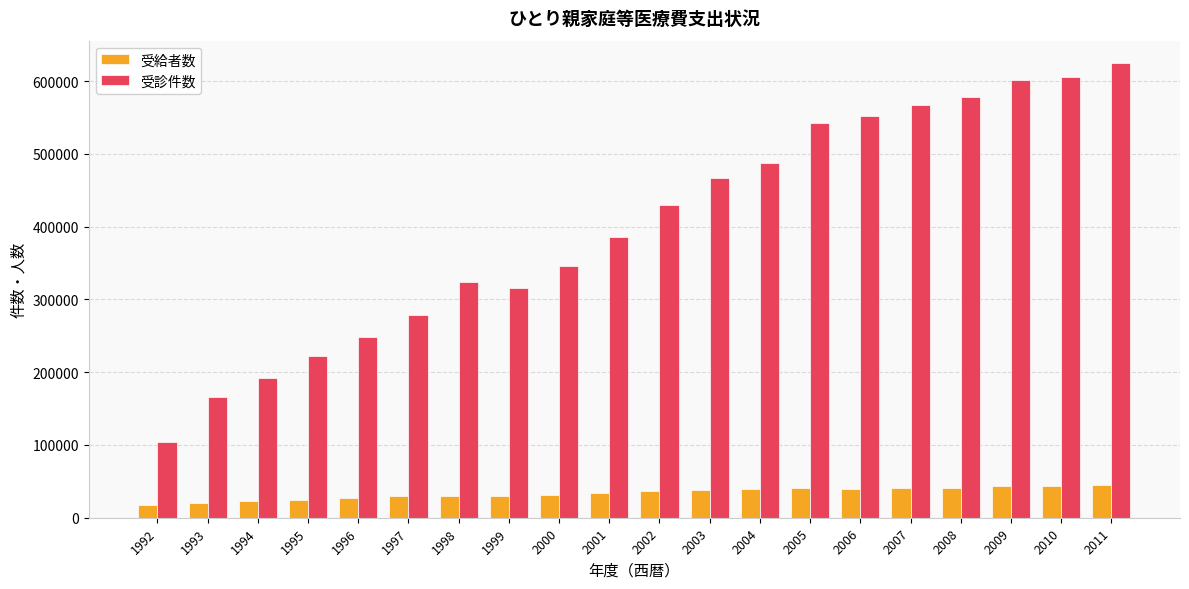

The 受給者数 series shows 8128 at 2001. True or false?

False